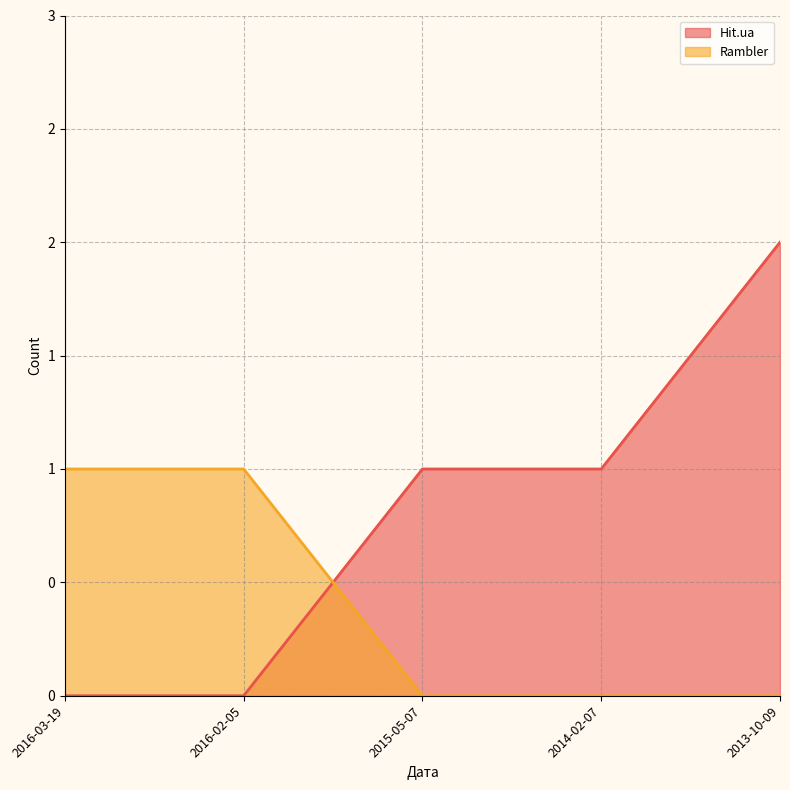

Rank the series by their average value, from highest to lowest.

Hit.ua, Rambler